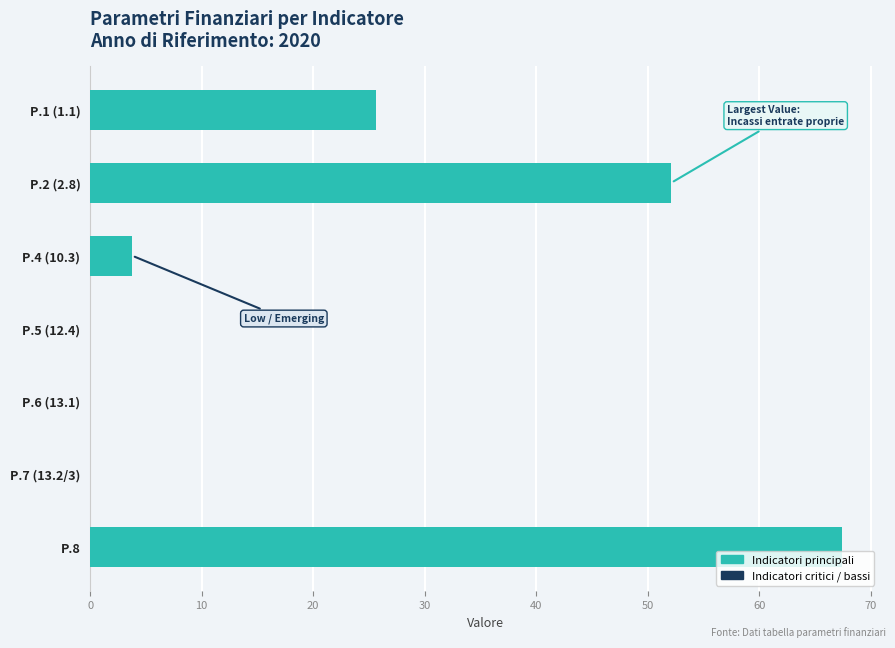

What is the greatest value displayed?

67.4